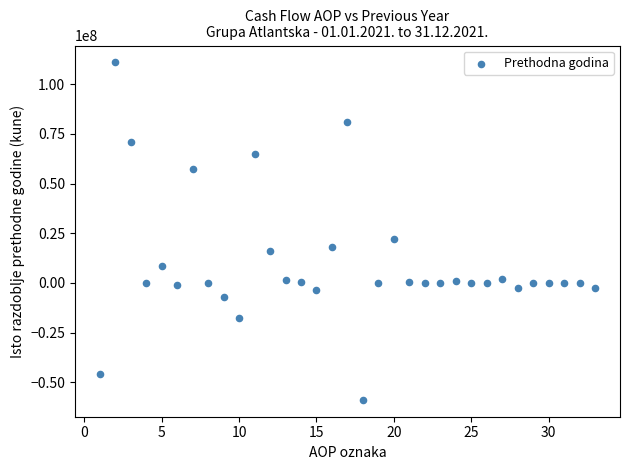

What Y value in the scatter plot is closest to 26099454?

22362284